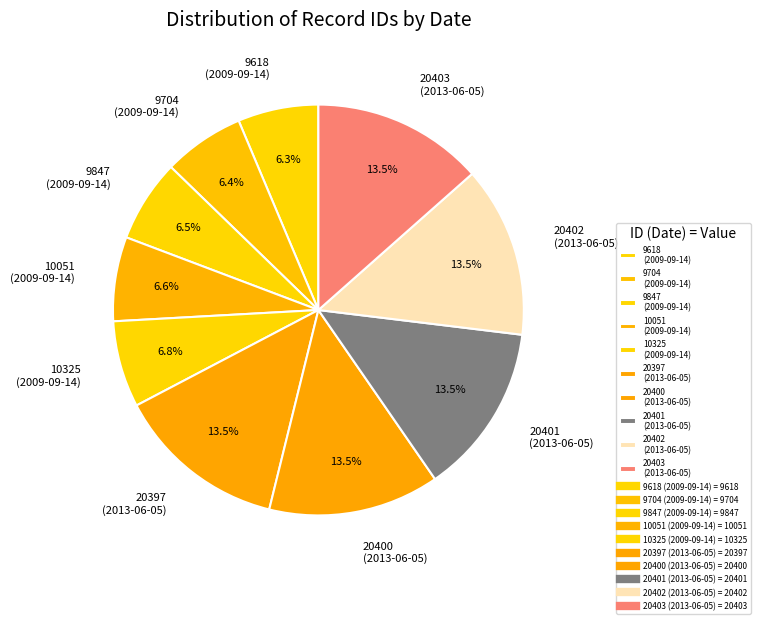

Do 20400 (2013-06-05) and 20401 (2013-06-05) together represent more than half of the pie?

No